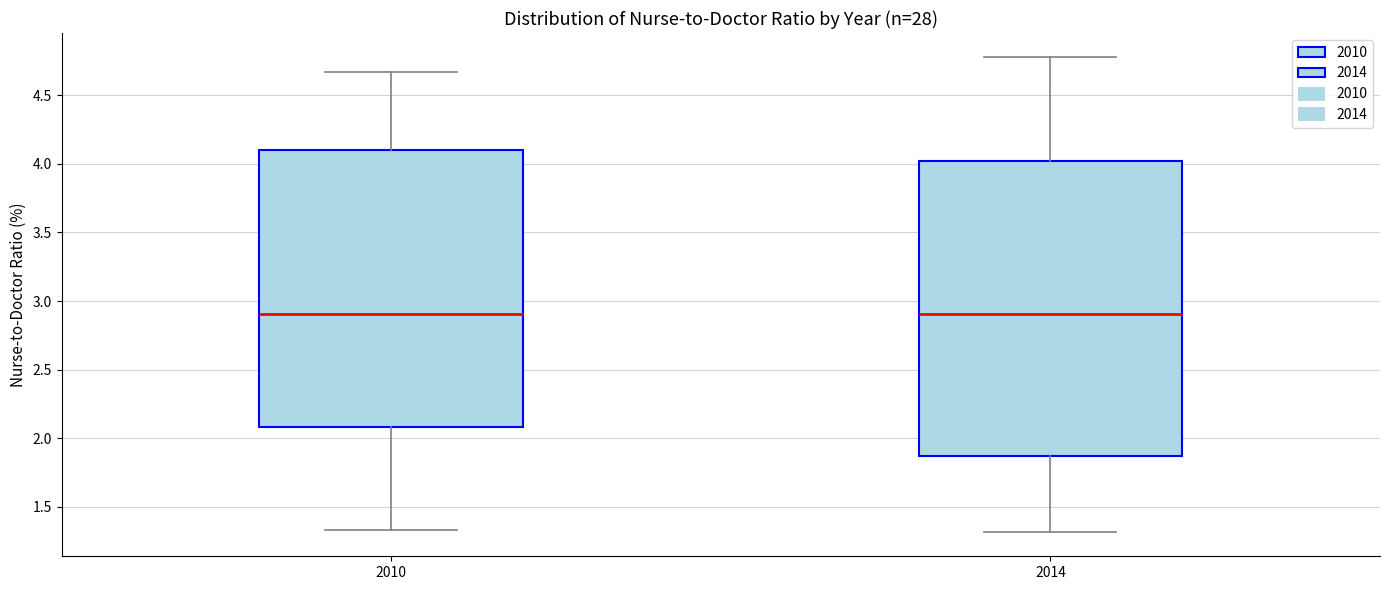

Reading left to right, transcribe this box plot: for each box, give where its median line is, the range the box spans, and where its two whiskers end, as read against the y-axis. The values are not printed on the chart, so give them approximately, as read against the axis.

2010: median 2.90, box 2.10 to 4.10, whiskers 1.35 to 4.65
2014: median 2.90, box 1.85 to 4.00, whiskers 1.30 to 4.80